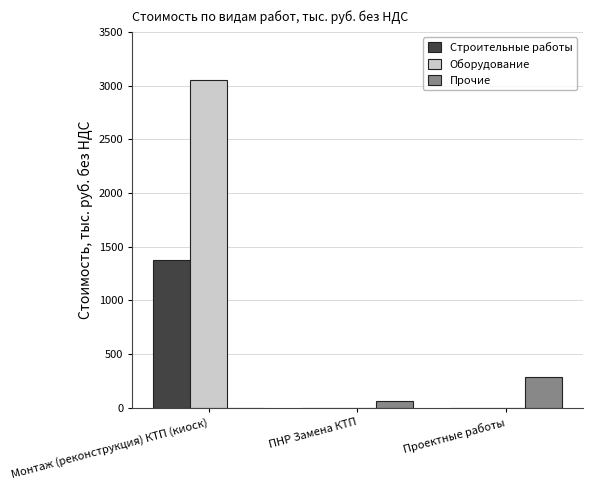

What is the sum of all Строительные работы values?

1373.4